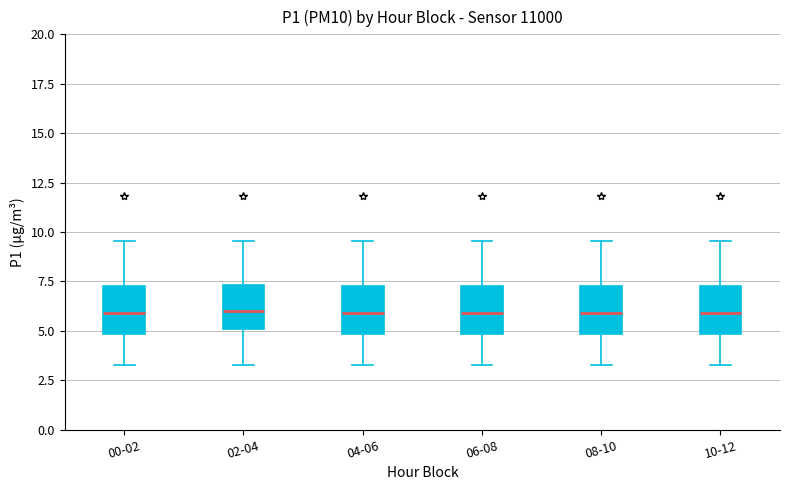

Reading left to right, read every box against the y-axis: the position of its median line, the range the box covers, and the ends of its whiskers. The values are not printed on the chart, so give them approximately, as read against the axis.

00-02: median 6.0, box 5.0 to 7.5, whiskers 3.5 to 9.5
02-04: median 6.0, box 5.0 to 7.5, whiskers 3.5 to 9.5
04-06: median 6.0, box 5.0 to 7.5, whiskers 3.5 to 9.5
06-08: median 6.0, box 5.0 to 7.5, whiskers 3.5 to 9.5
08-10: median 6.0, box 5.0 to 7.5, whiskers 3.5 to 9.5
10-12: median 6.0, box 5.0 to 7.5, whiskers 3.5 to 9.5